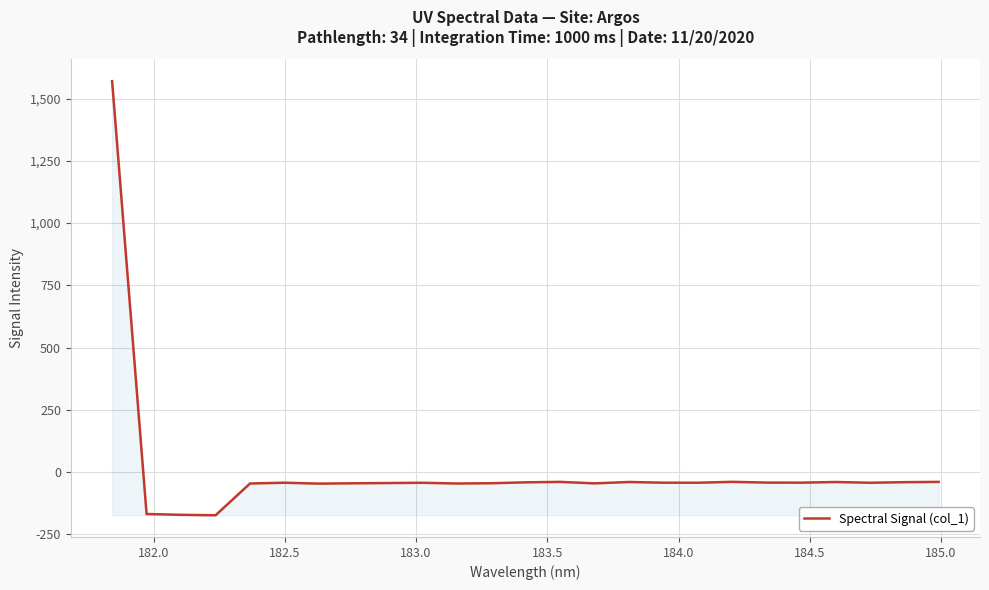

How many negative values are there?

24